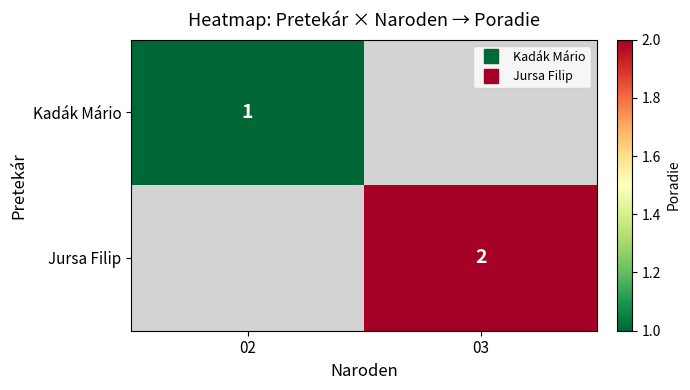

Is it true that Jursa Filip equals 1 at 03?

False